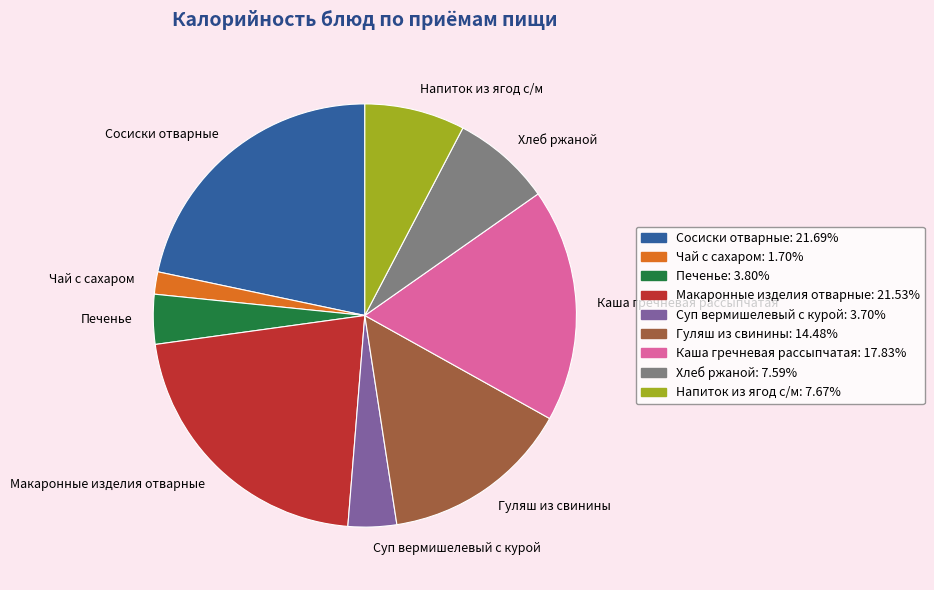

Does Каша гречневая рассыпчатая account for over 50% of the chart?

No